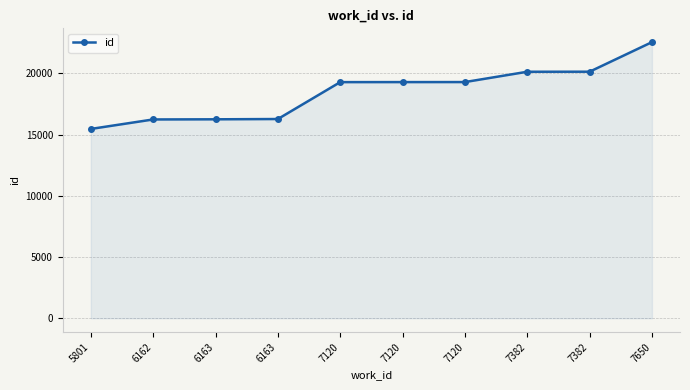

Does the chart have visible grid lines?

Yes